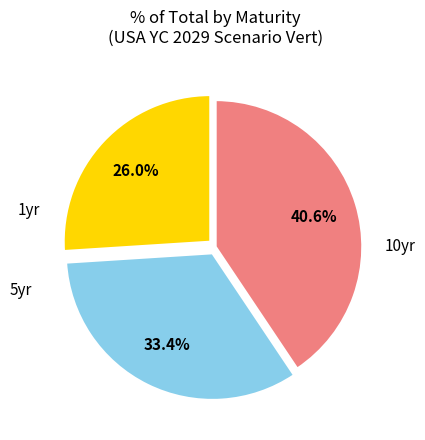

Is there any slice that represents more than half of the pie?

No